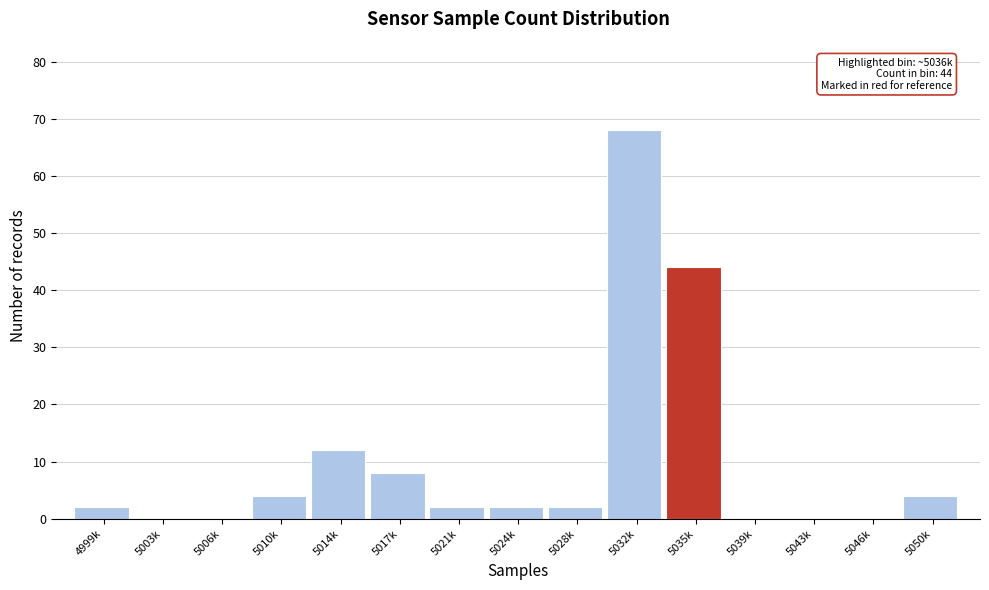

Reading left to right, what are all the values shown in this chart?

4999k=2	5003k=0	5006k=0	5010k=4	5014k=12	5017k=8	5021k=2	5024k=2	5028k=2	5032k=68	5035k=44	5039k=0	5043k=0	5046k=0	5050k=4